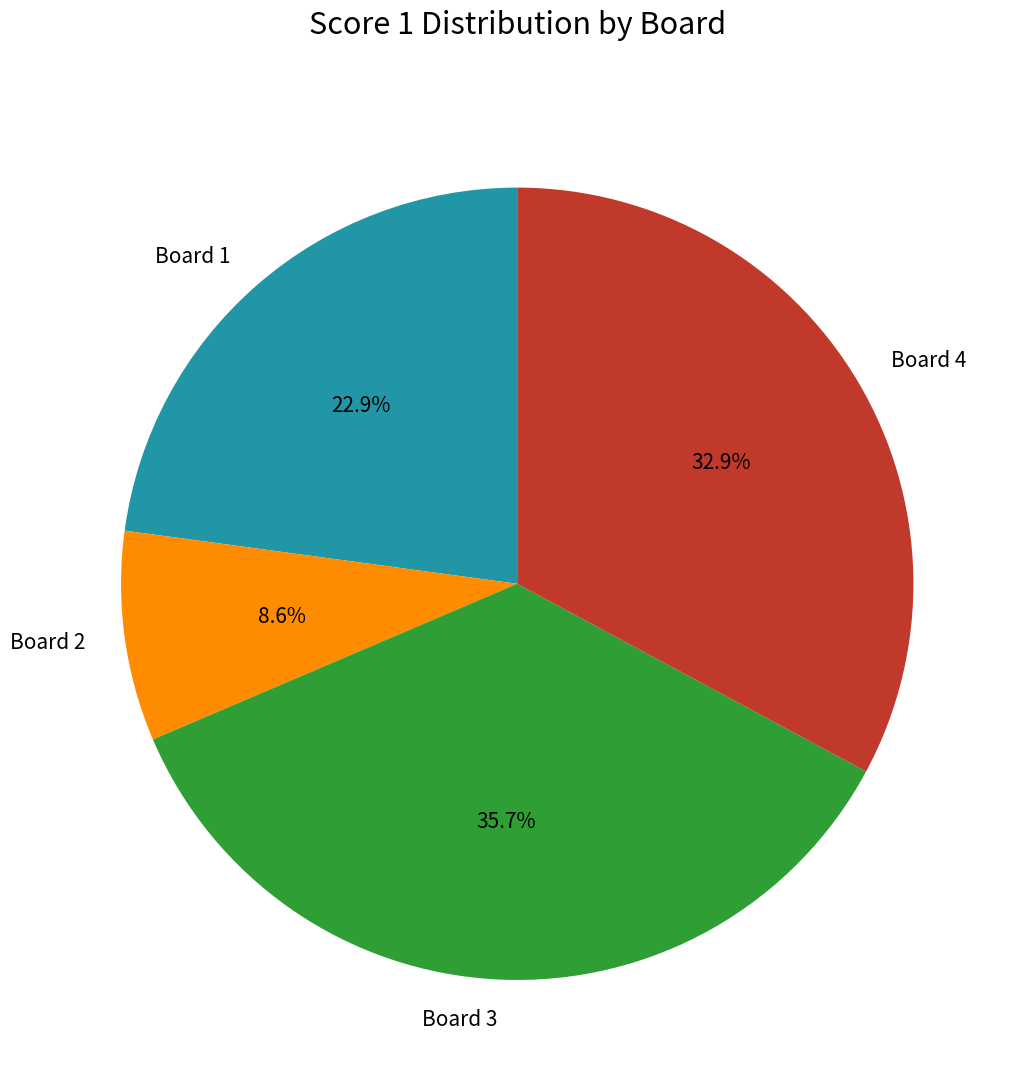

Rank the categories by value from lowest to highest.

Board 2, Board 1, Board 4, Board 3